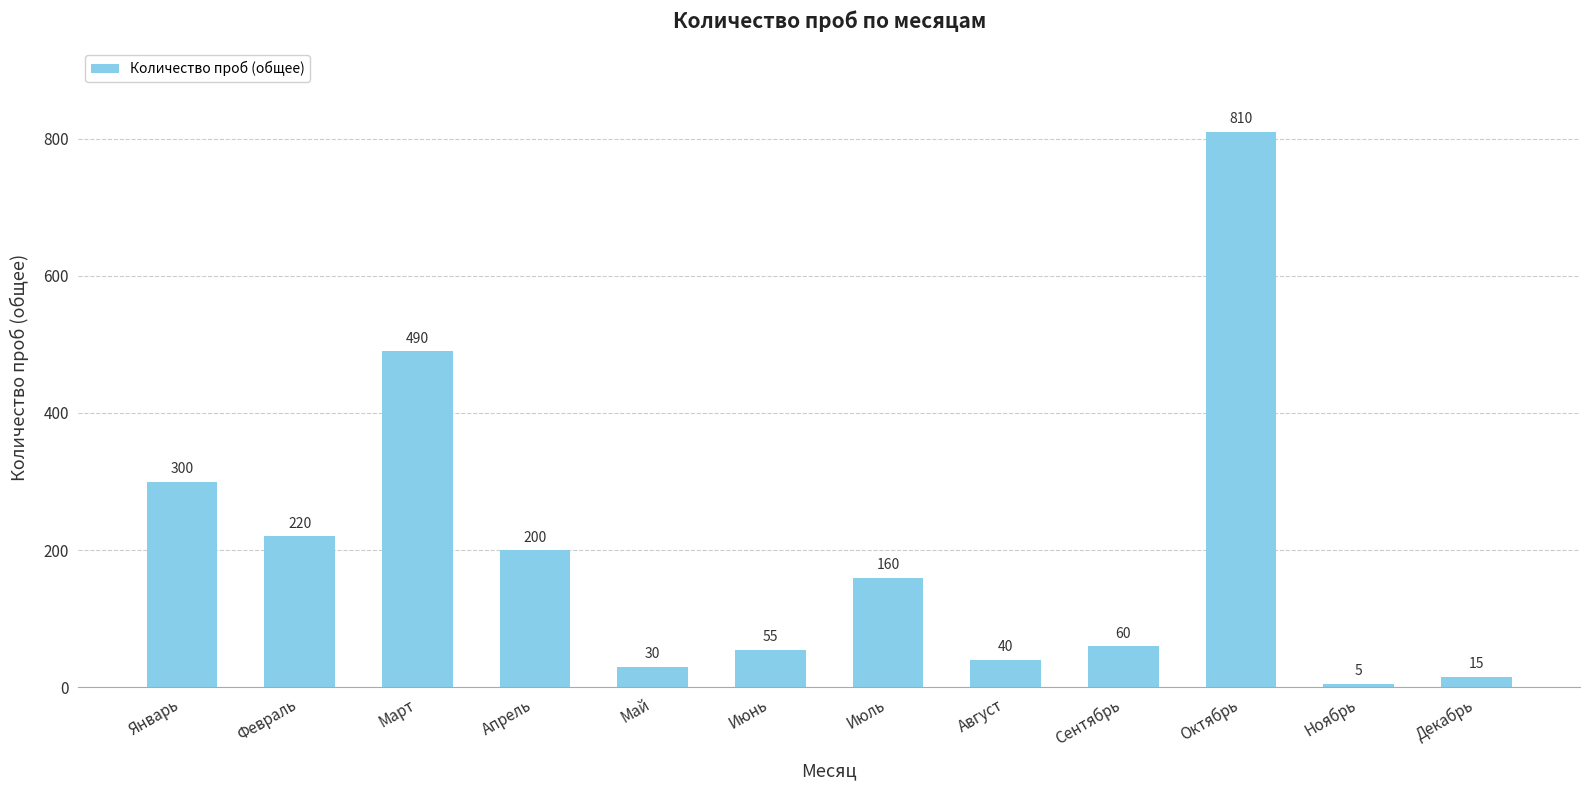

Is it true that the value at Октябрь is 1203?

False